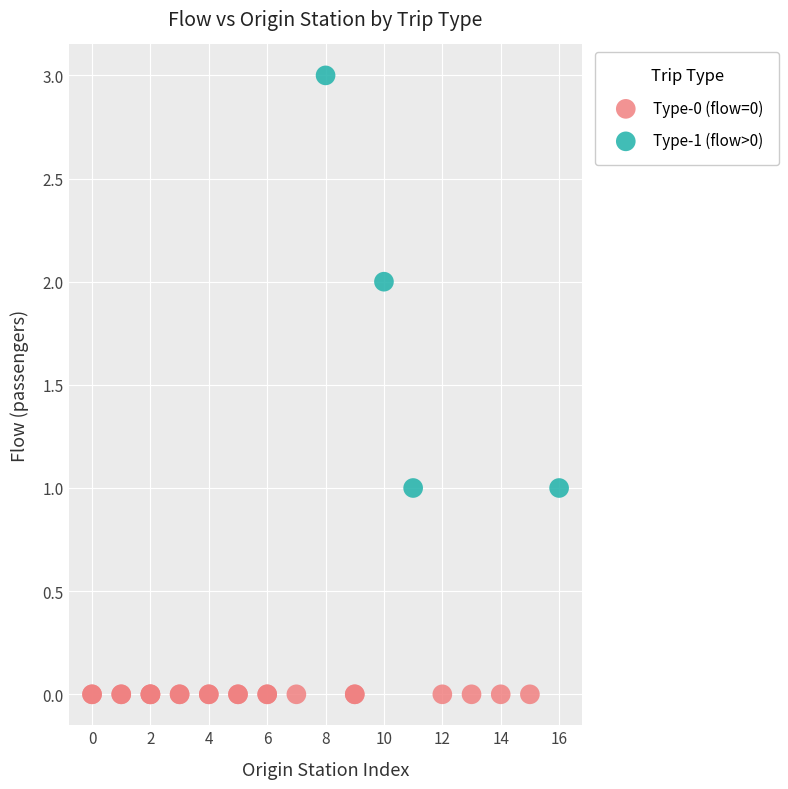

Which series contains the lowest Y value?

Type-0 (flow=0)